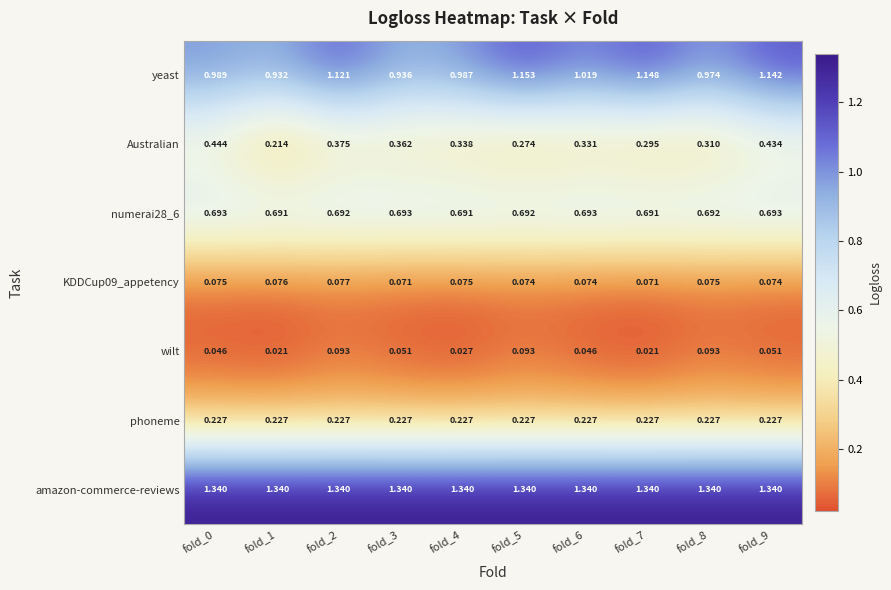

Is the value of amazon-commerce-reviews at fold_5 greater than the value of phoneme at fold_7?

Yes